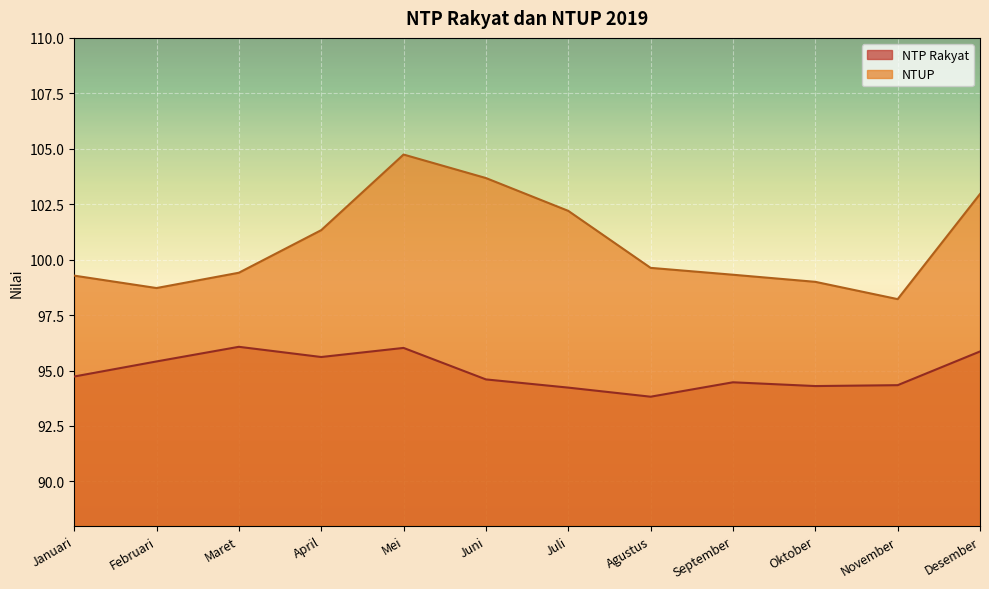

What value does the NTUP series have at September?

99.3